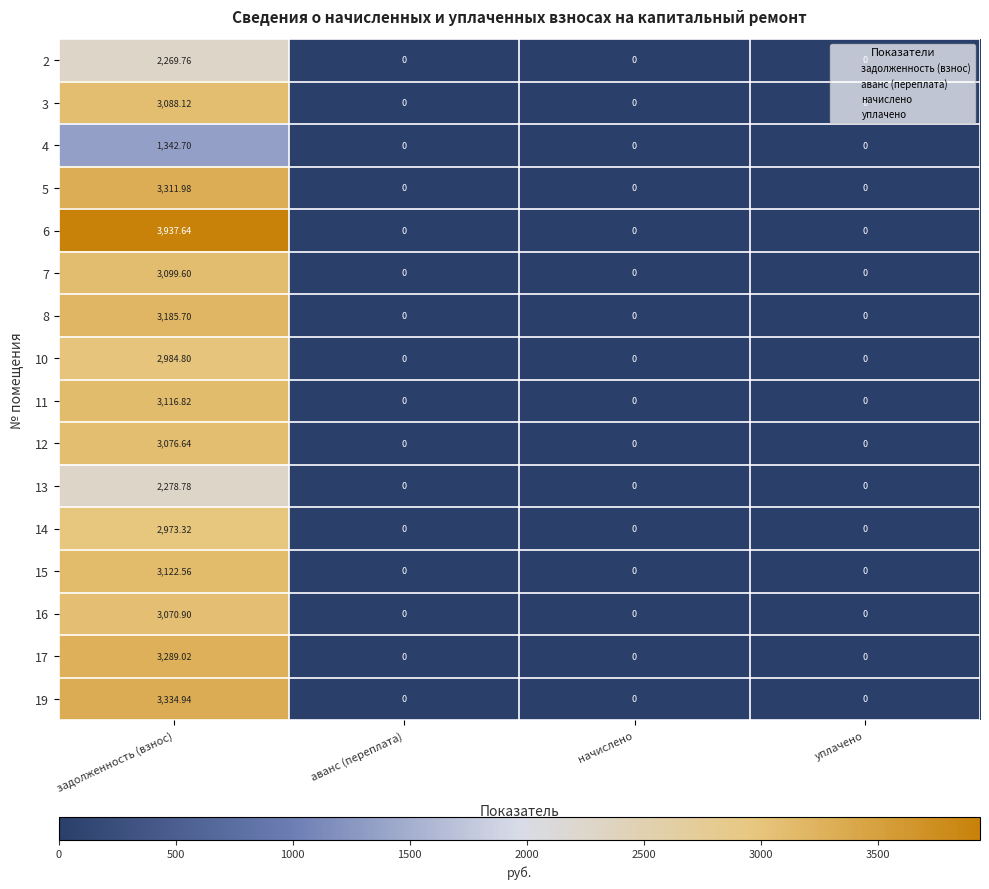

How many distinct data groups are displayed?

16